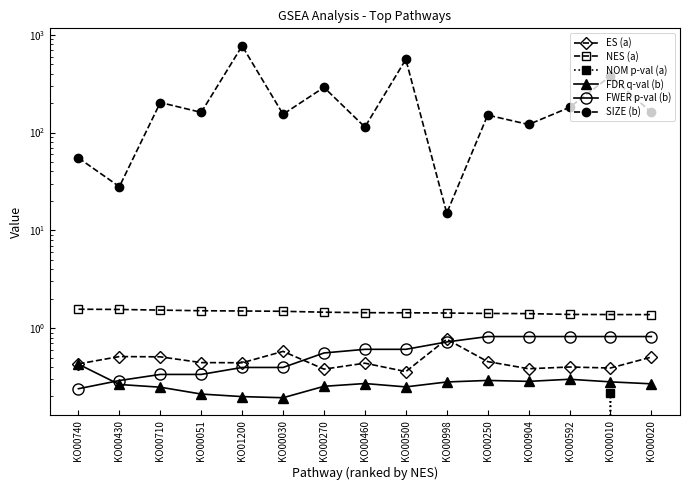

Reading left to right, what are all the values shown in this chart?

ES (a): KO00740=0.4	KO00430=0.5	KO00710=0.5	KO00051=0.4	KO01200=0.4	KO00030=0.6	KO00270=0.4	KO00460=0.4	KO00500=0.4	KO00998=0.8	KO00250=0.5	KO00904=0.4	KO00592=0.4	KO00010=0.4	KO00020=0.5
NES (a): KO00740=1.6	KO00430=1.6	KO00710=1.5	KO00051=1.5	KO01200=1.5	KO00030=1.5	KO00270=1.5	KO00460=1.4	KO00500=1.4	KO00998=1.4	KO00250=1.4	KO00904=1.4	KO00592=1.4	KO00010=1.4	KO00020=1.4
NOM p-val (a): KO00740=0.0	KO00430=0.0	KO00710=0.0	KO00051=0.0	KO01200=0.0	KO00030=0.0	KO00270=0.0	KO00460=0.0	KO00500=0.0	KO00998=0.0	KO00250=0.0	KO00904=0.0	KO00592=0.0	KO00010=0.2	KO00020=0.0
FDR q-val (b): KO00740=0.4	KO00430=0.3	KO00710=0.2	KO00051=0.2	KO01200=0.2	KO00030=0.2	KO00270=0.3	KO00460=0.3	KO00500=0.3	KO00998=0.3	KO00250=0.3	KO00904=0.3	KO00592=0.3	KO00010=0.3	KO00020=0.3
FWER p-val (b): KO00740=0.2	KO00430=0.3	KO00710=0.3	KO00051=0.3	KO01200=0.4	KO00030=0.4	KO00270=0.6	KO00460=0.6	KO00500=0.6	KO00998=0.7	KO00250=0.8	KO00904=0.8	KO00592=0.8	KO00010=0.8	KO00020=0.8
SIZE (b): KO00740=55.0	KO00430=28.0	KO00710=203.0	KO00051=161.0	KO01200=770.0	KO00030=154.0	KO00270=290.0	KO00460=114.0	KO00500=561.0	KO00998=15.0	KO00250=151.0	KO00904=121.0	KO00592=181.0	KO00010=378.0	KO00020=161.0